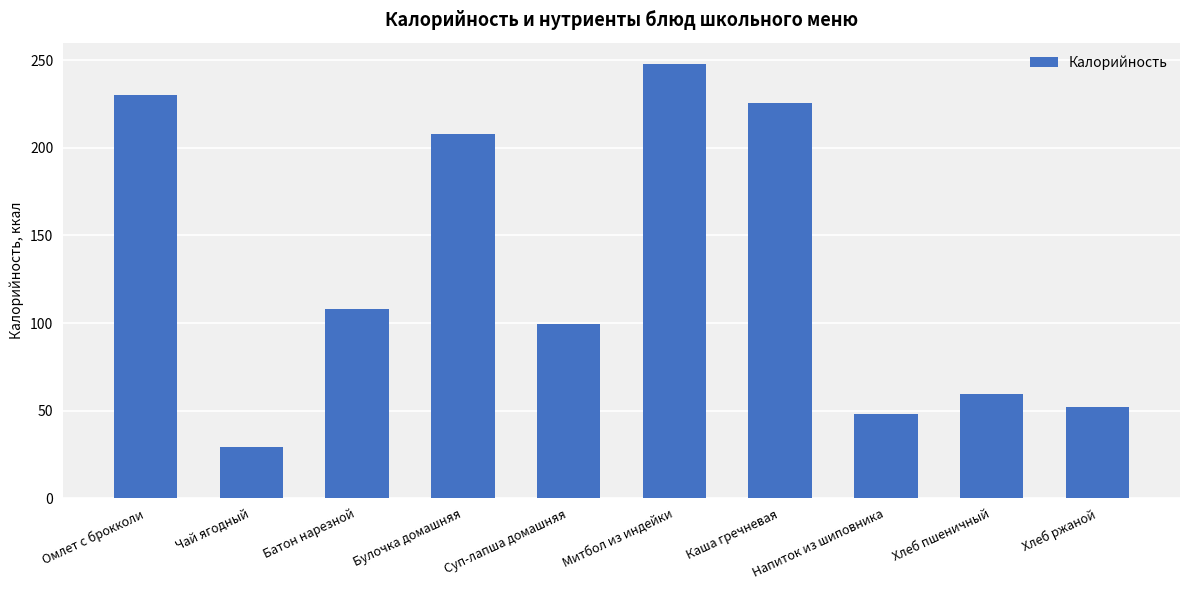

How many values are below 108?

5